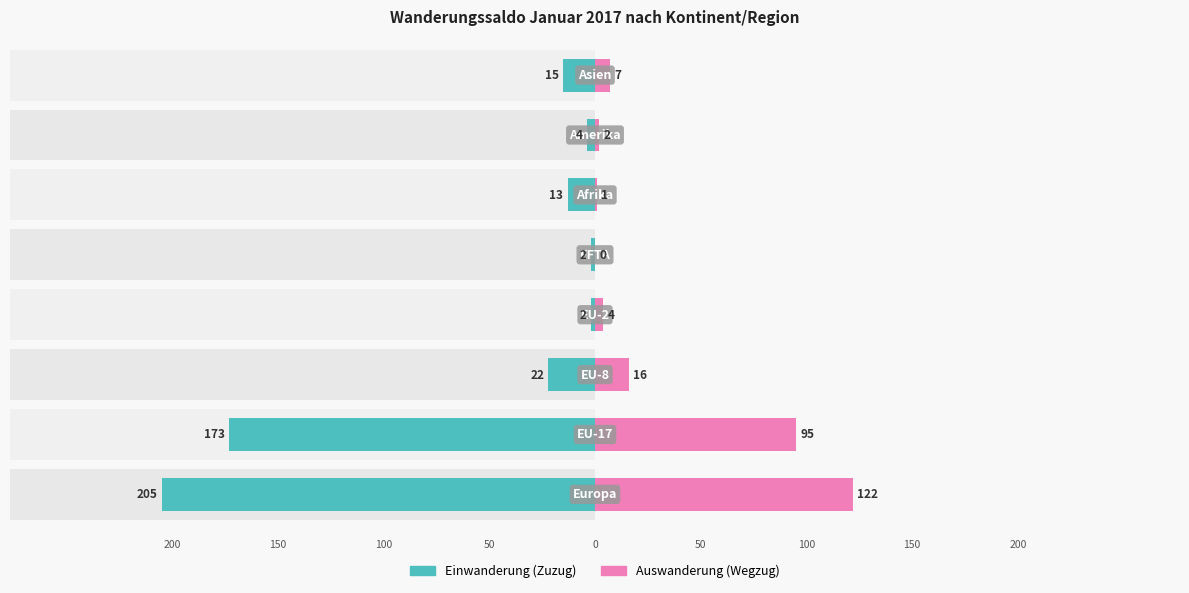

True or false: Einwanderung (Zuzug) has a value of -3 at 5.

False